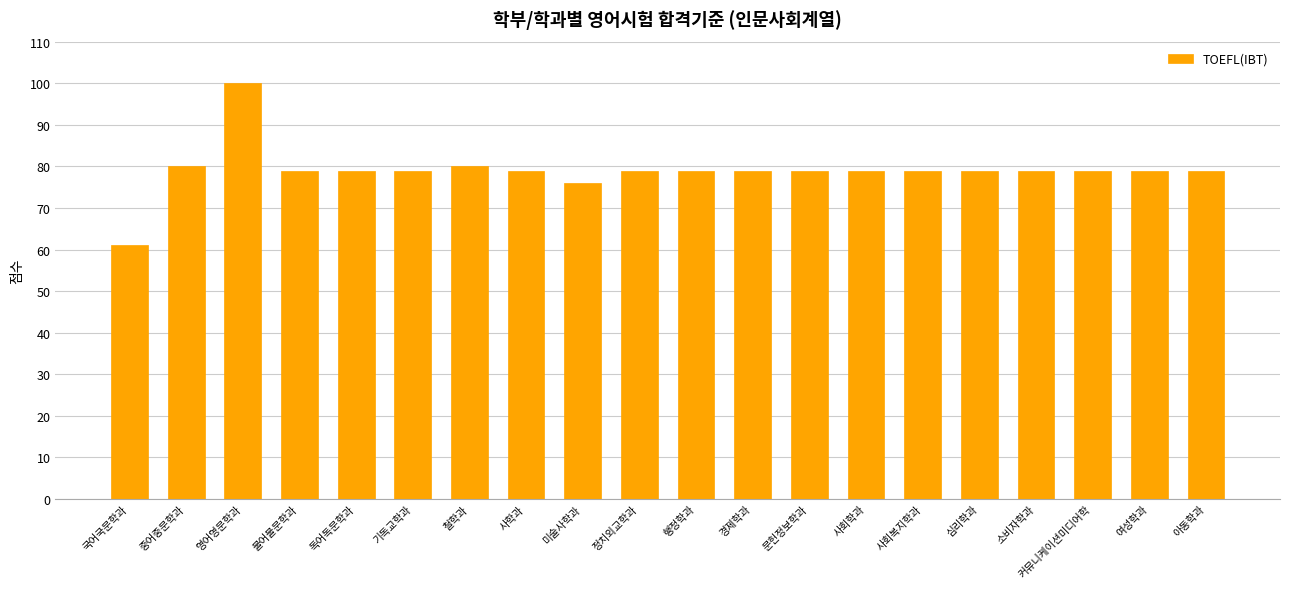

At which label does the data first exceed 79?

중어중문학과